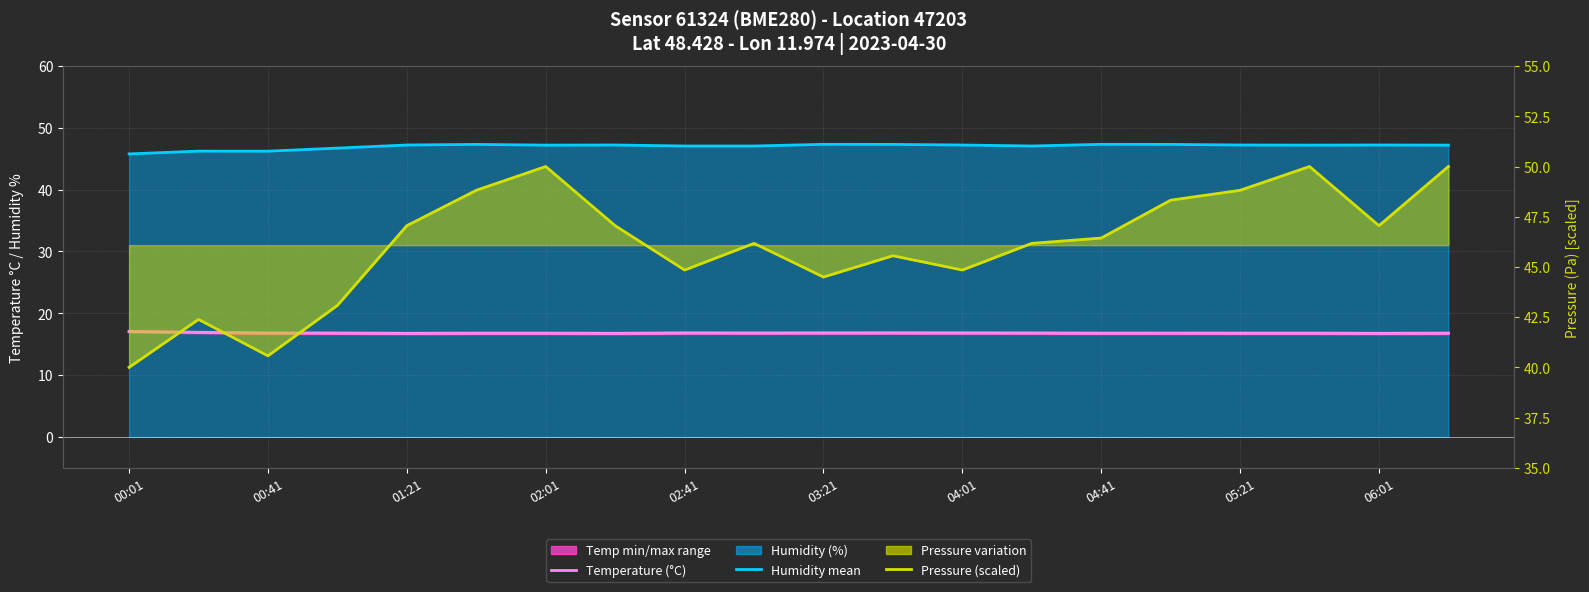

What is the sum of the Temperature (°C) values at 18 and 02:01?

33.5